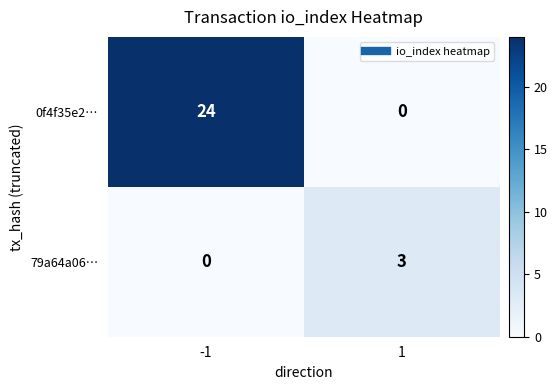

At which category is the sum across all series the highest?

-1